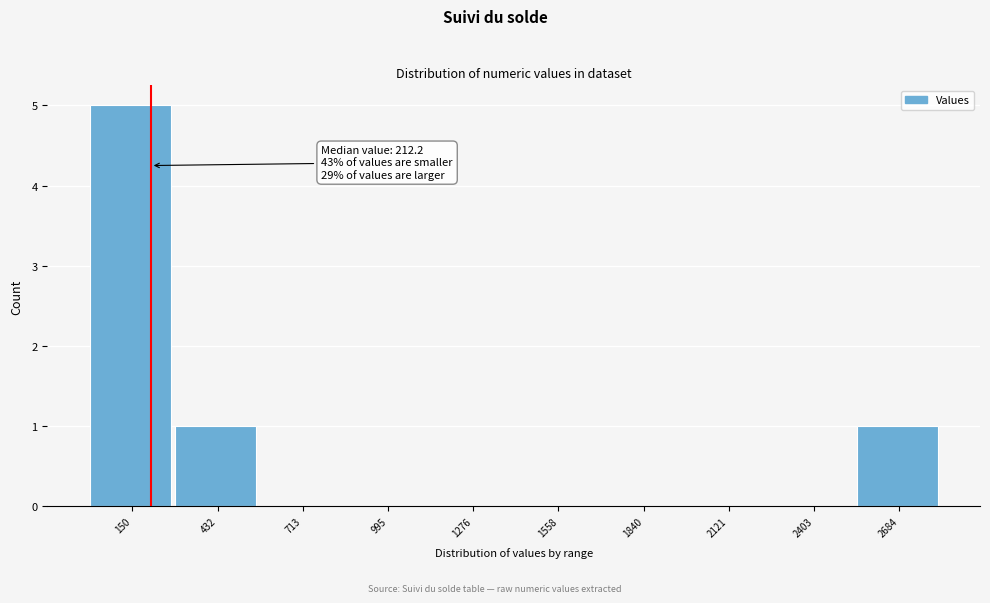

Over which range of the x-axis is the bar tallest?

0 to 300